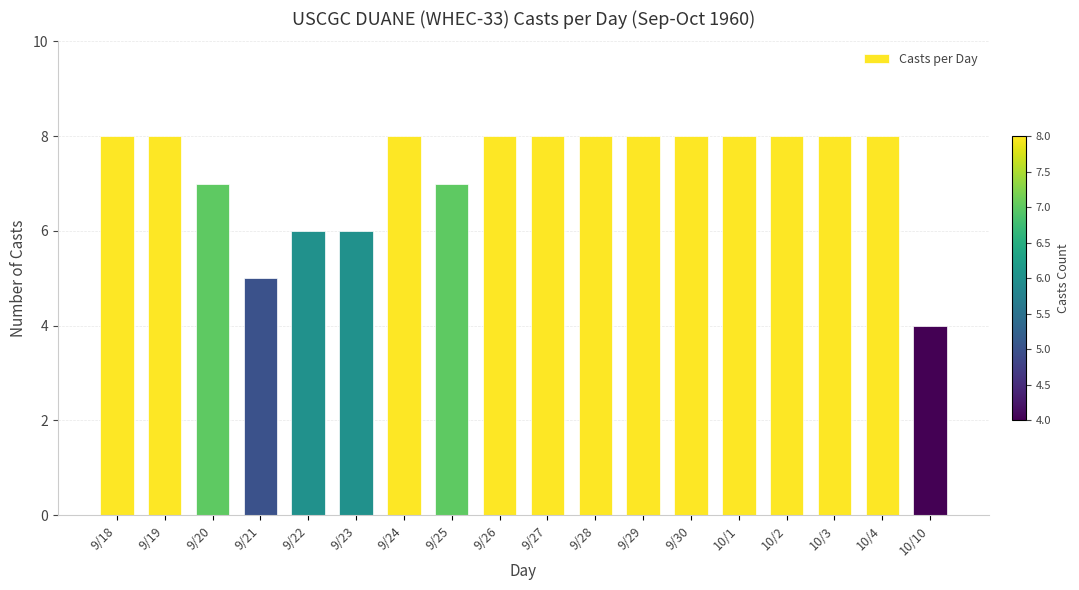

True or false: the data shows 8 at 10/4.

True